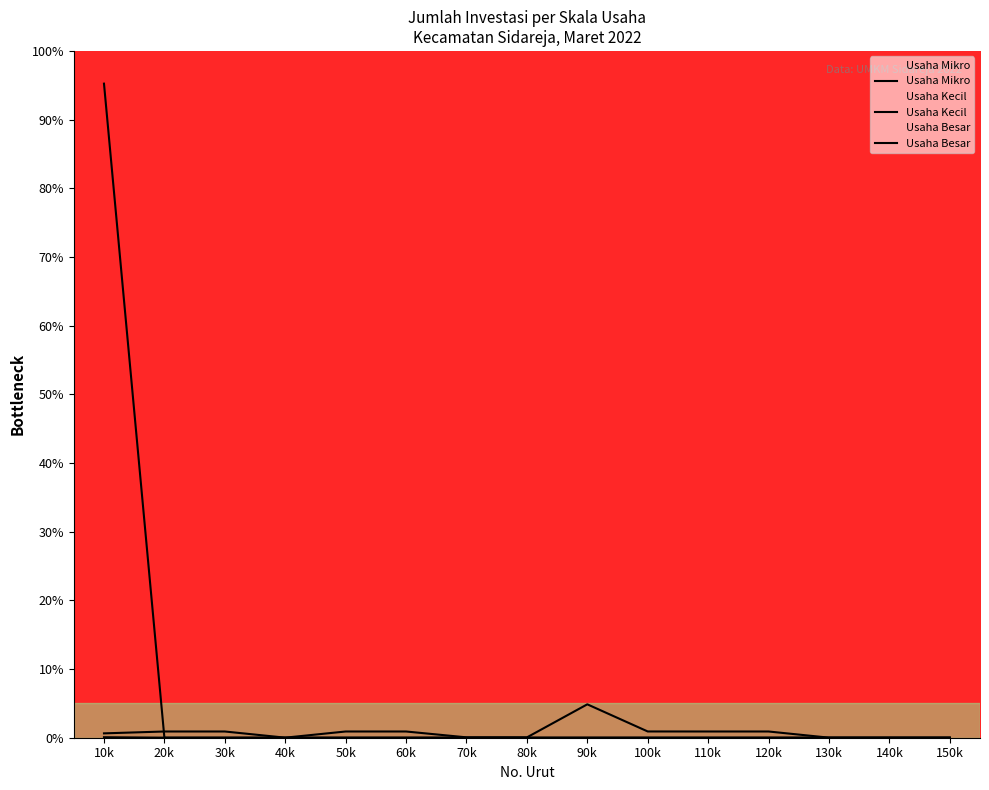

At how many categories does at least one series exceed 17?

1